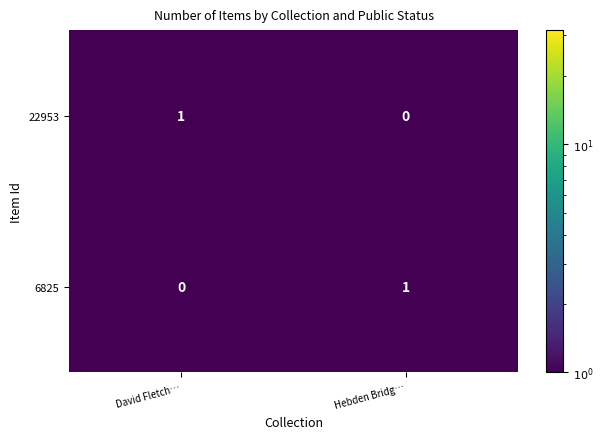

Reading left to right, extract all data points from this chart.

22953: David Fletch…=1	Hebden Bridg…=0
6825: David Fletch…=0	Hebden Bridg…=1